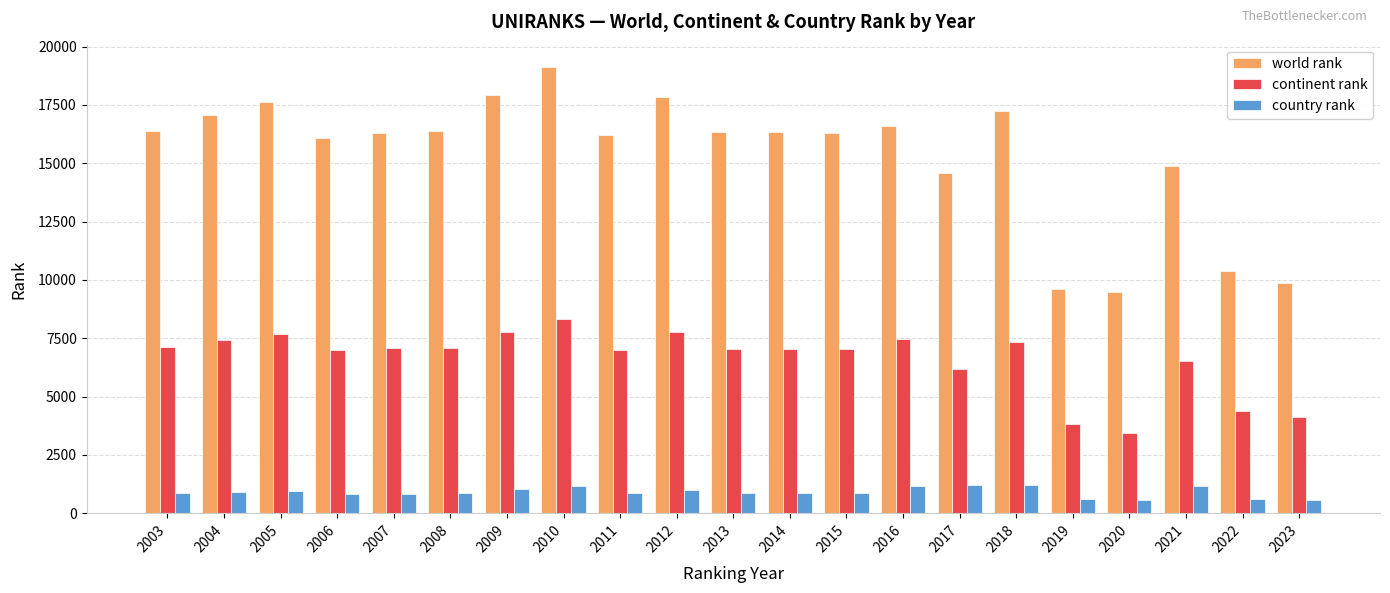

List the series in order of their peak value, lowest first.

country rank, continent rank, world rank